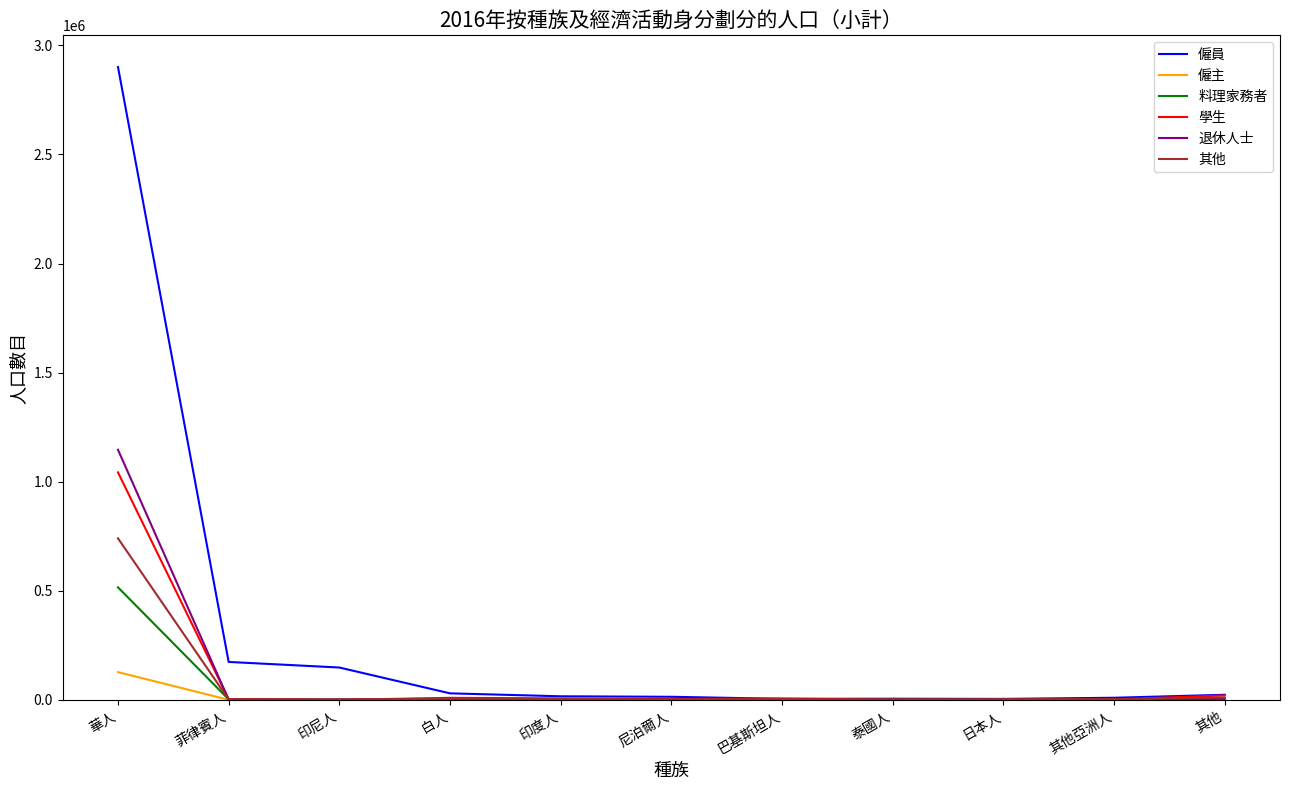

At which category is the sum across all series the highest?

華人